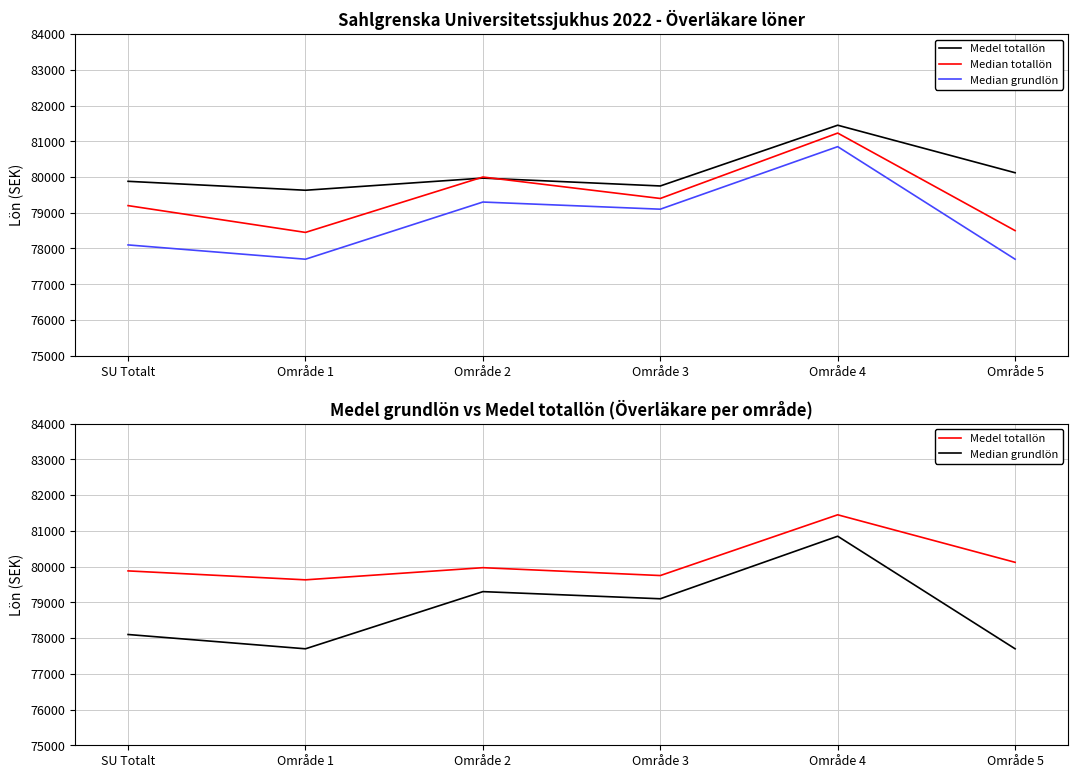

The Median grundlön series shows 78100 at SU Totalt. True or false?

True